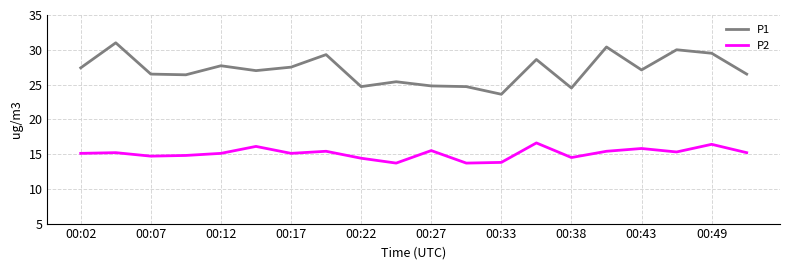

What is the difference between the maximum and minimum values in the P1 series?

7.4